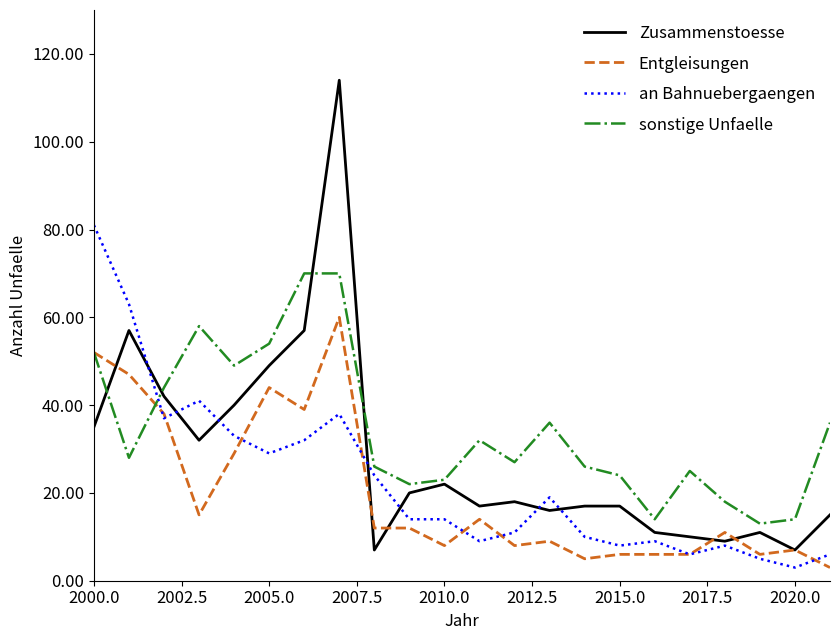

Which series has the largest range (max minus min)?

Zusammenstoesse